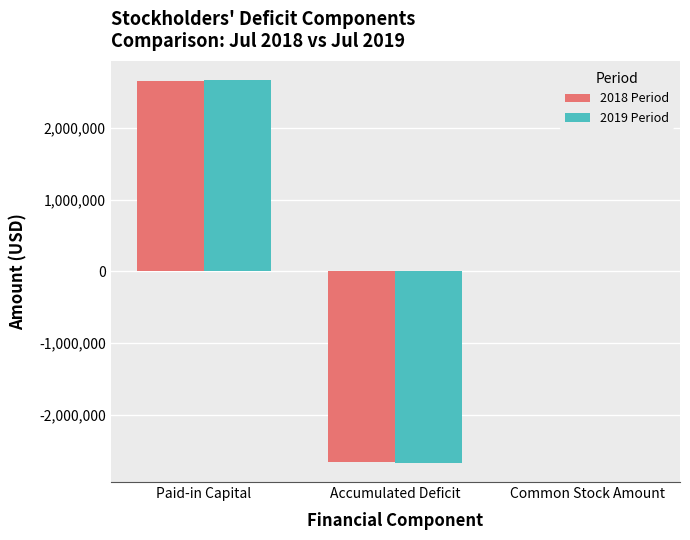

What is the sum of the 2018 Period values at Accumulated Deficit and Paid-in Capital?

-5